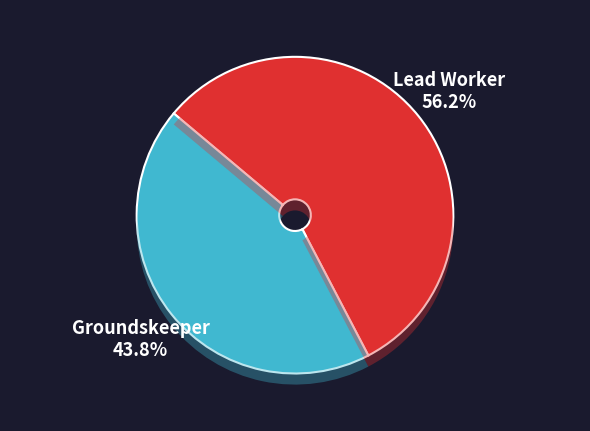

To the nearest percent, what portion does Groundskeeper represent?

44%